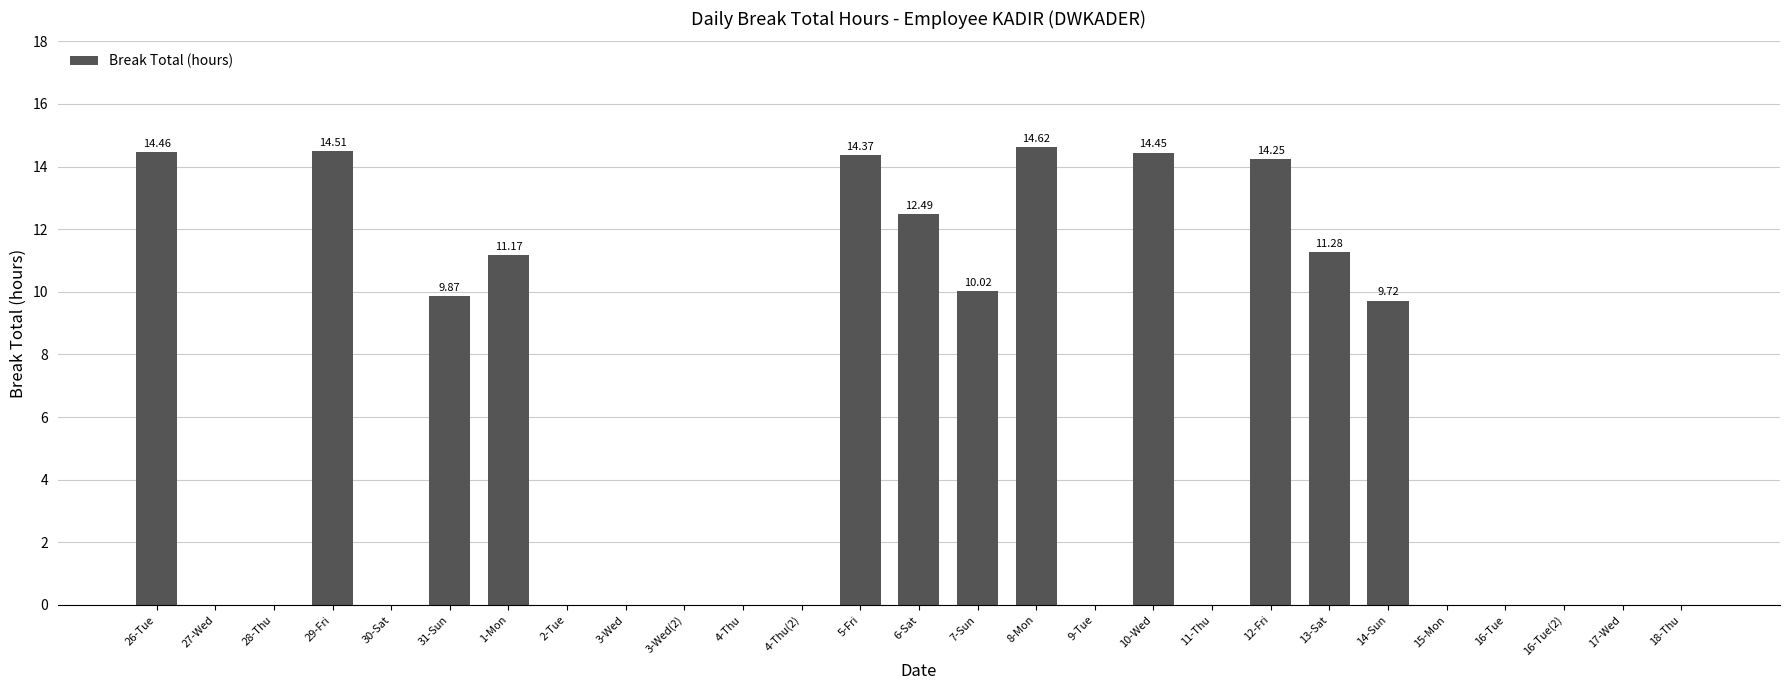

What is the ratio of the value at 10-Wed to the value at 6-Sat?

1.2